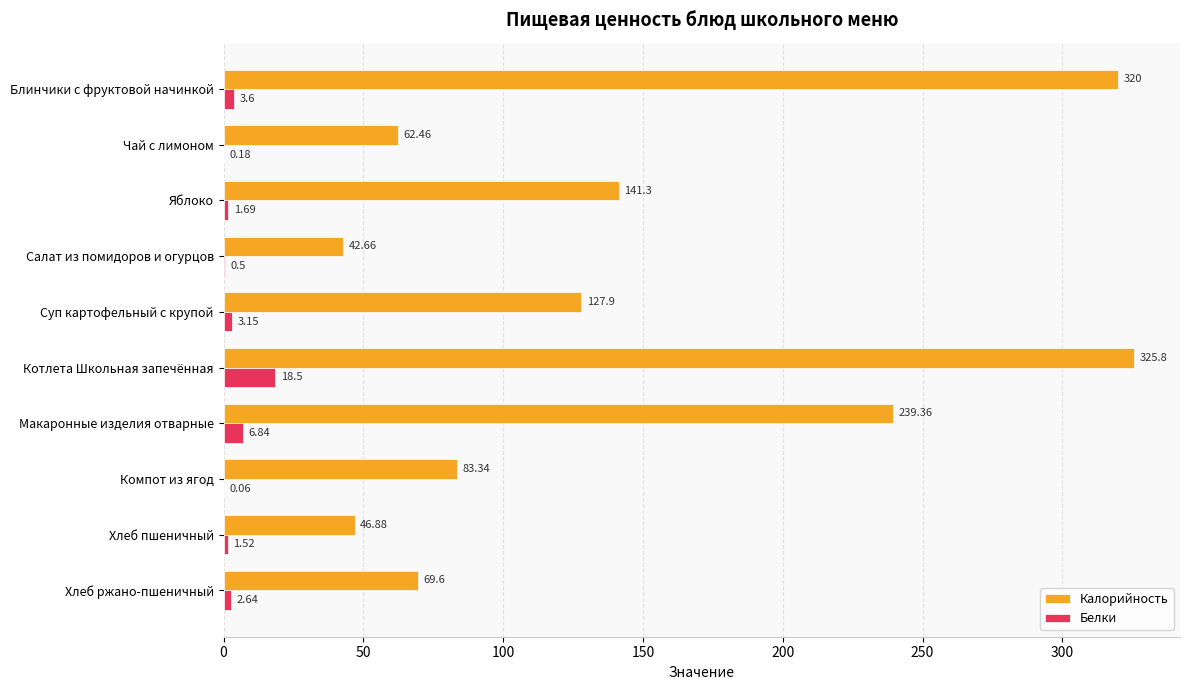

How many data points in Калорийность are above 127?

5